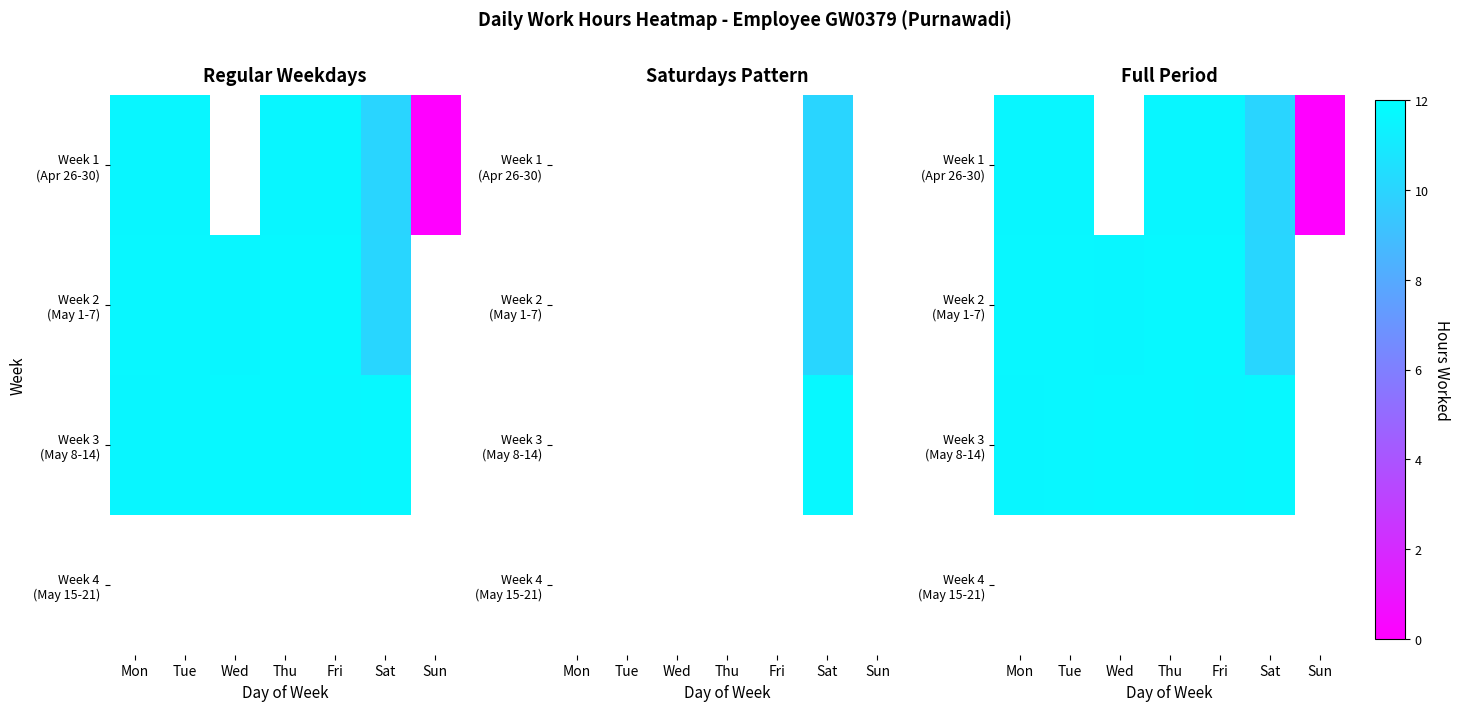

Which series has the widest spread of values?

Week 1 (Apr 26-30)